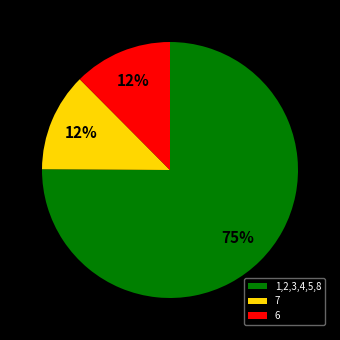

The 7 slice represents 6% of the pie. True or false?

False